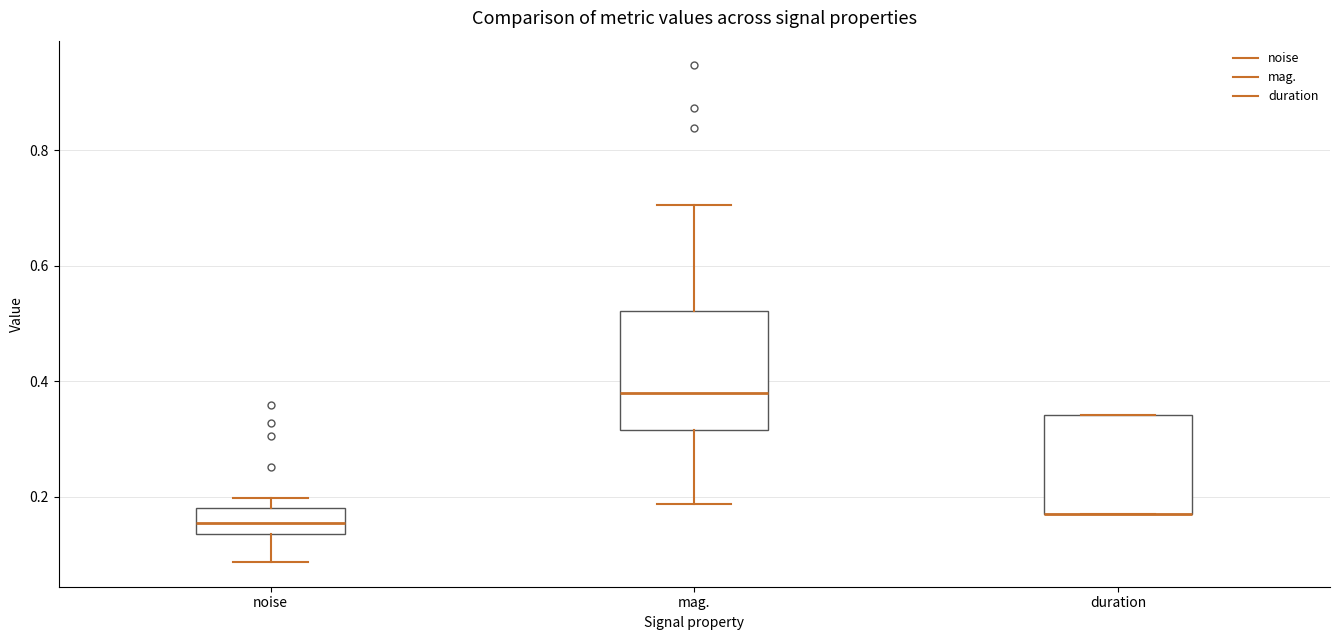

Comparing the boxes themselves (not the whiskers), which one is the tallest?

mag.